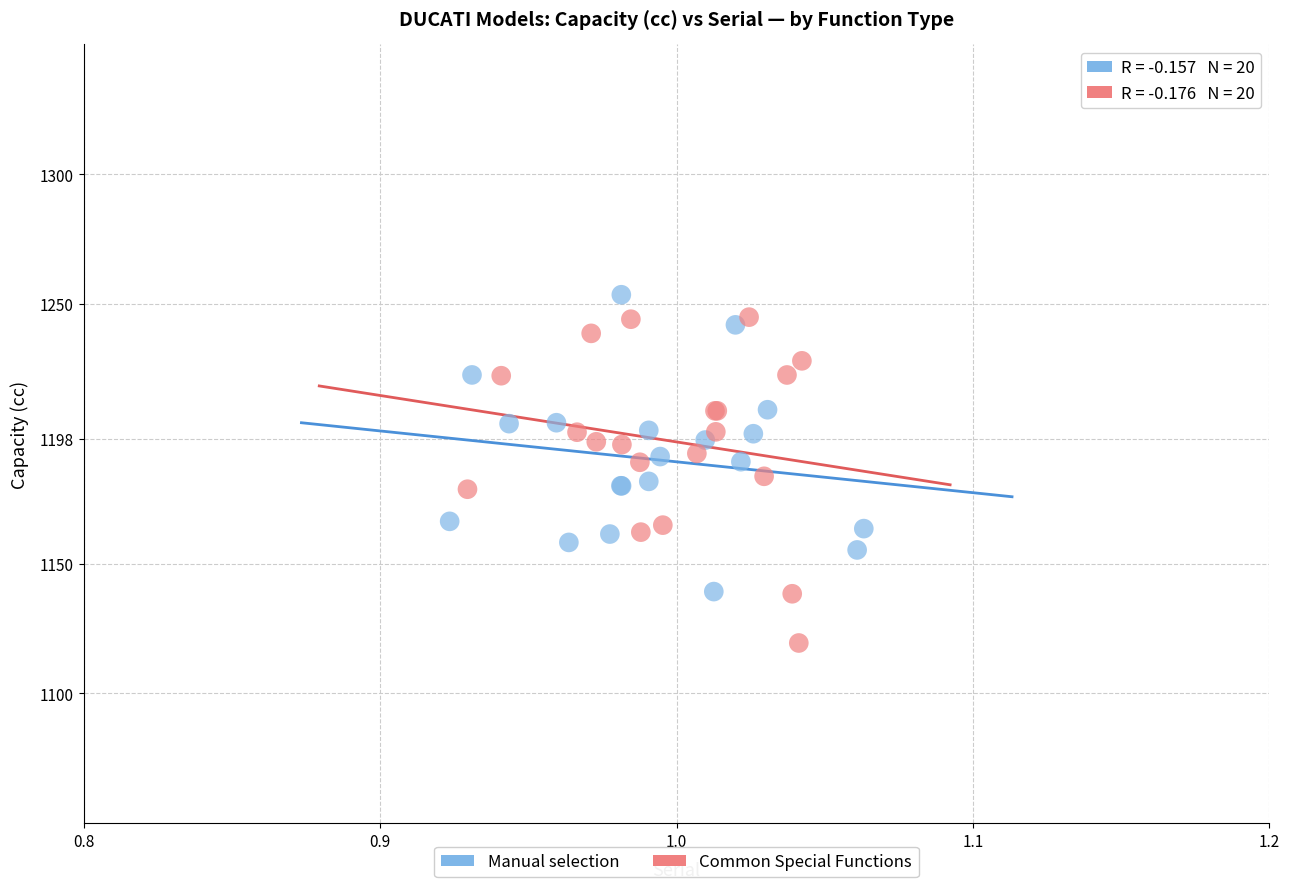

Which series has the largest Y range (max minus min)?

Common Special Functions